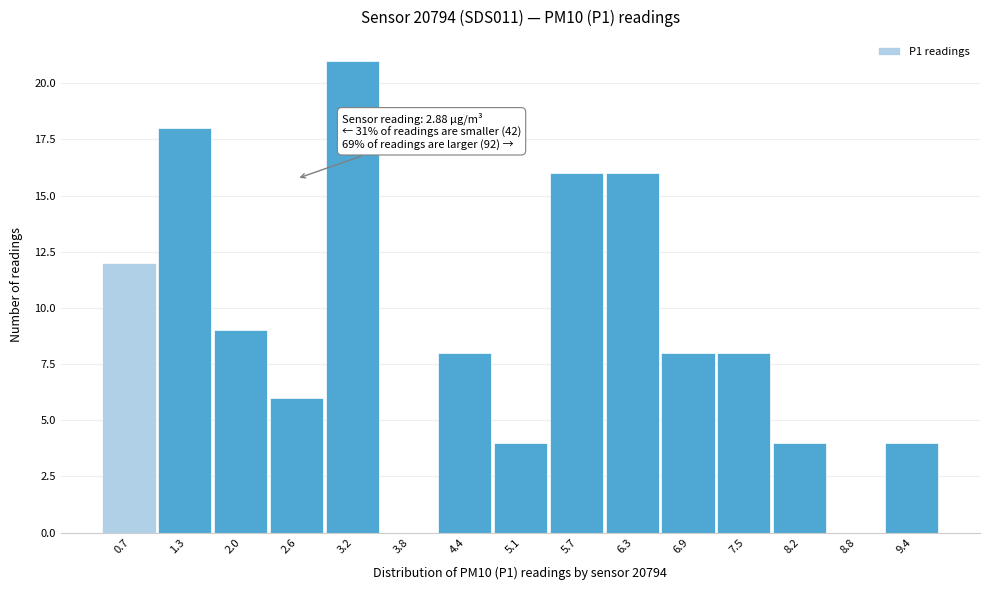

Reading left to right, list all the values displayed in this chart.

0.7=12	1.3=18	2.0=9	2.6=6	3.2=21	3.8=0	4.4=8	5.1=4	5.7=16	6.3=16	6.9=8	7.5=8	8.2=4	8.8=0	9.4=4